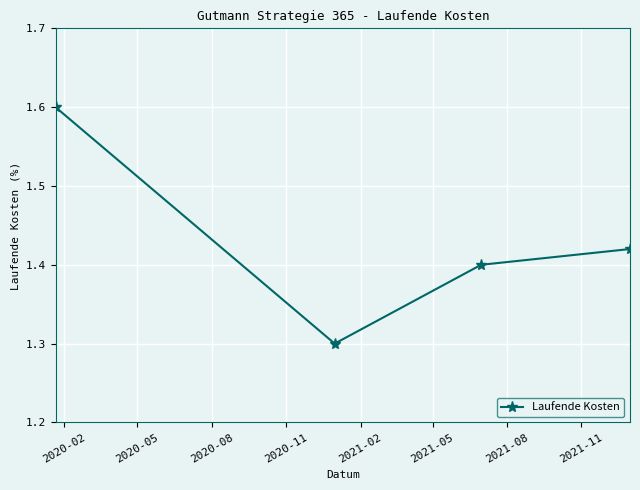

What is the value of the 1st point from the left?

1.6